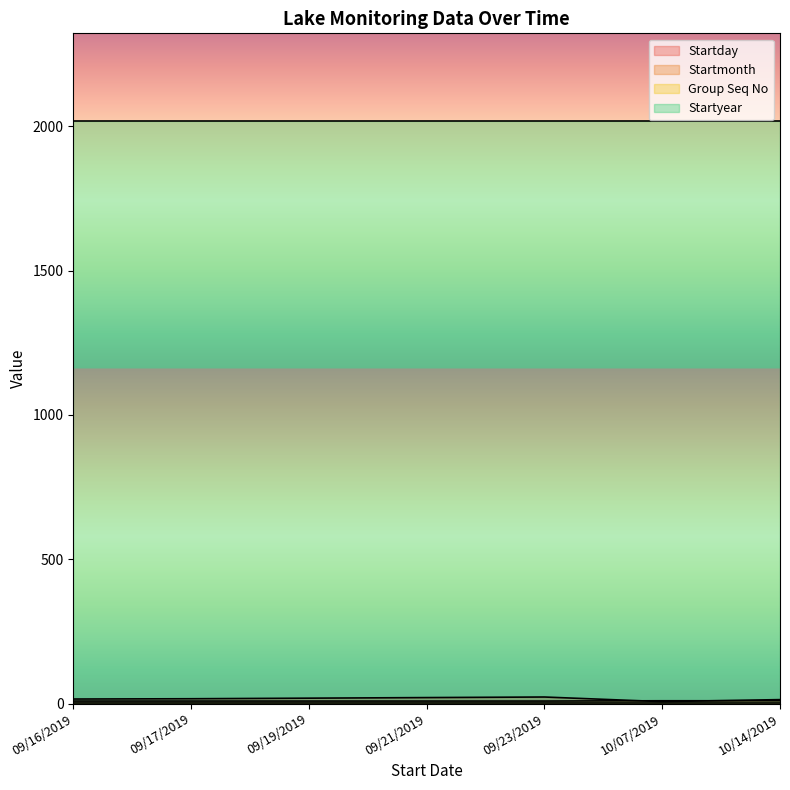

Rank the categories by Startday value from highest to lowest.

09/23/2019, 09/21/2019, 09/19/2019, 09/17/2019, 09/16/2019, 10/14/2019, 10/07/2019